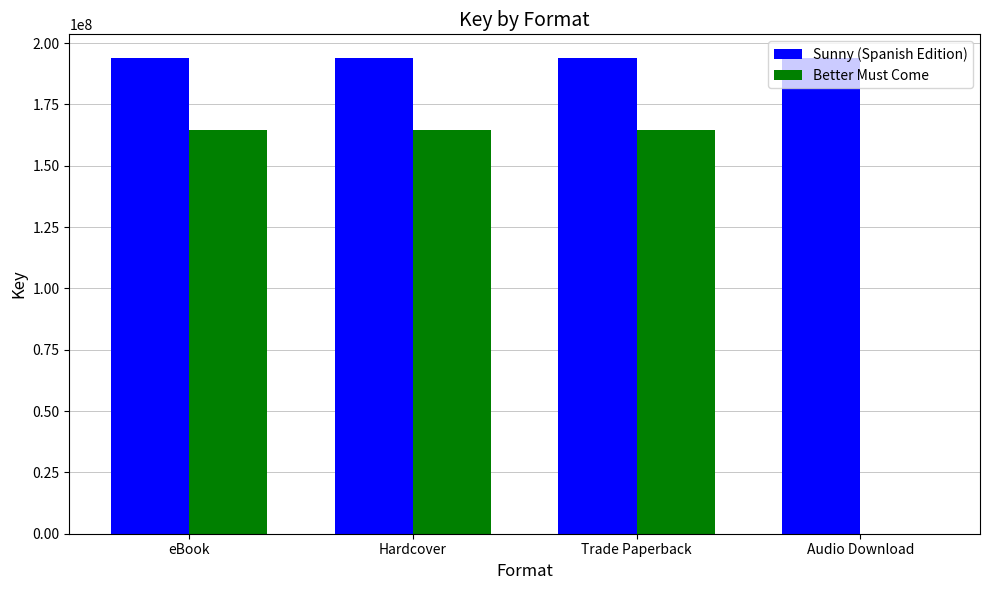

What are all the series names shown in the legend?

Sunny (Spanish Edition), Better Must Come